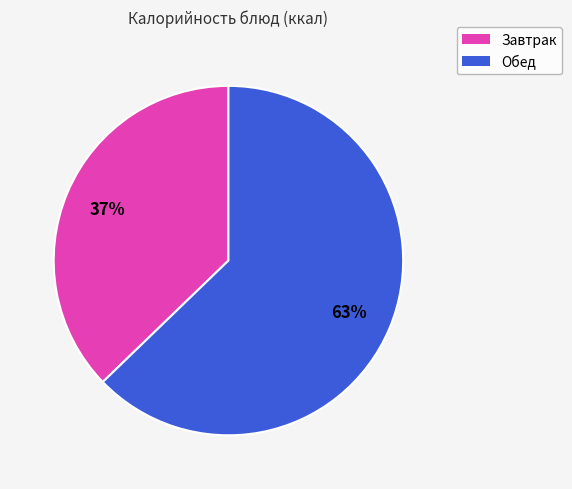

How many slices are in this pie chart?

2